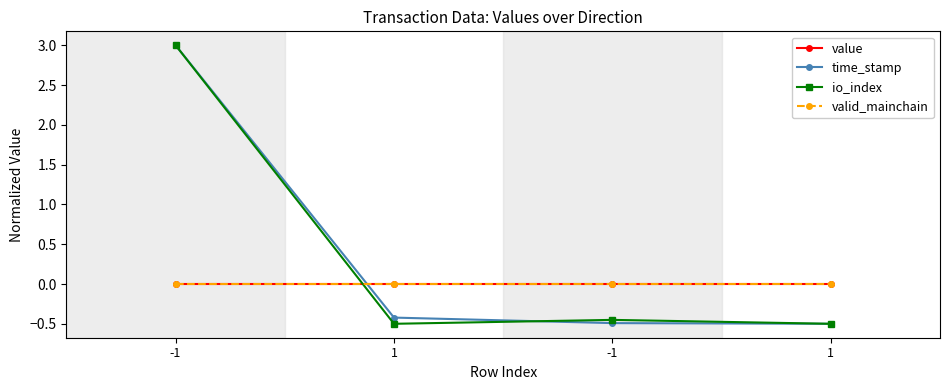

True or false: io_index and valid_mainchain cross at least once.

True